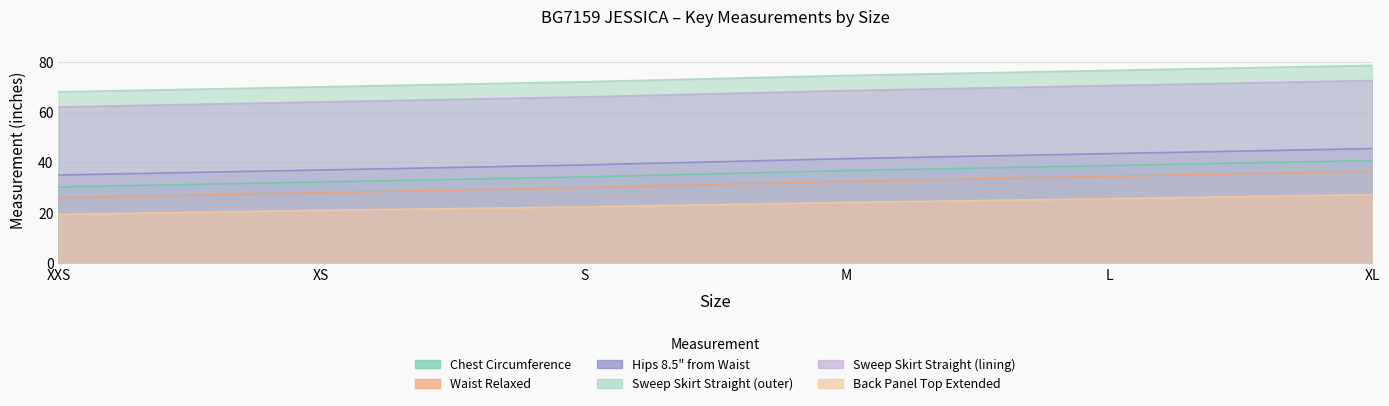

What is the label of the 1st point from the left?

XXS